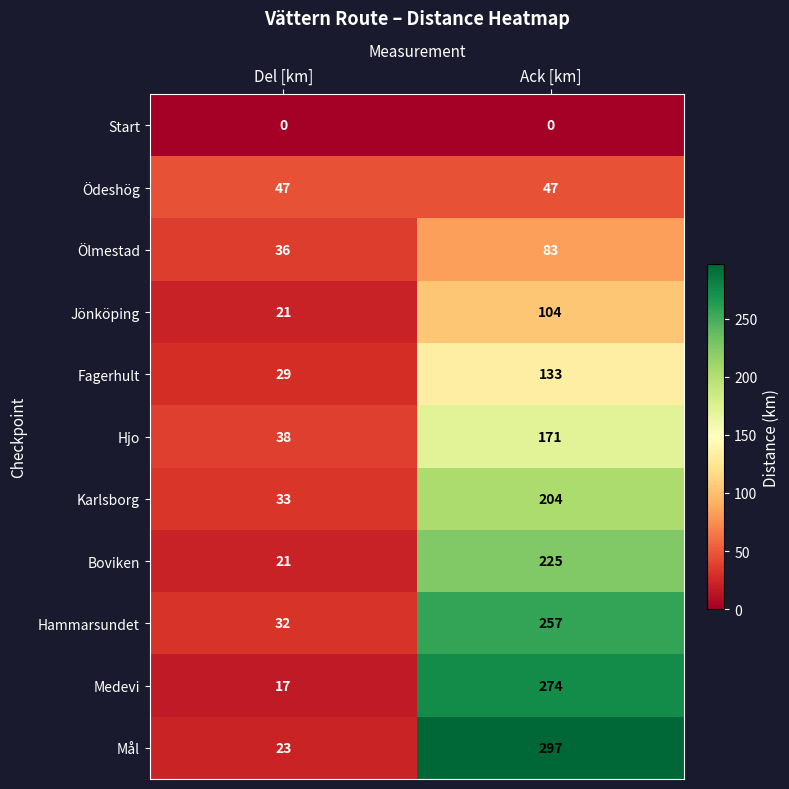

The Boviken series shows 225 at Ack [km]. True or false?

True